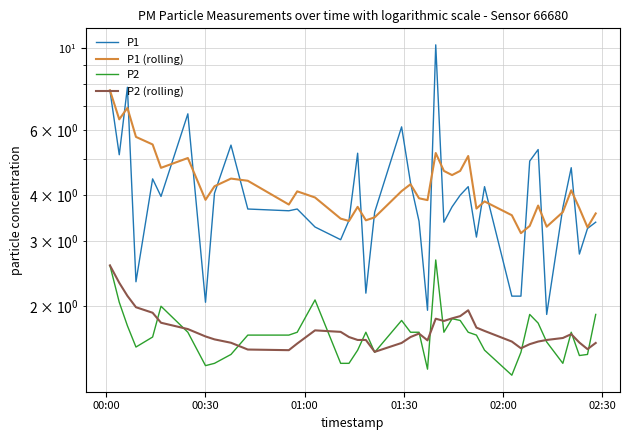

True or false: P1 (rolling) and P2 (rolling) cross at least once.

False